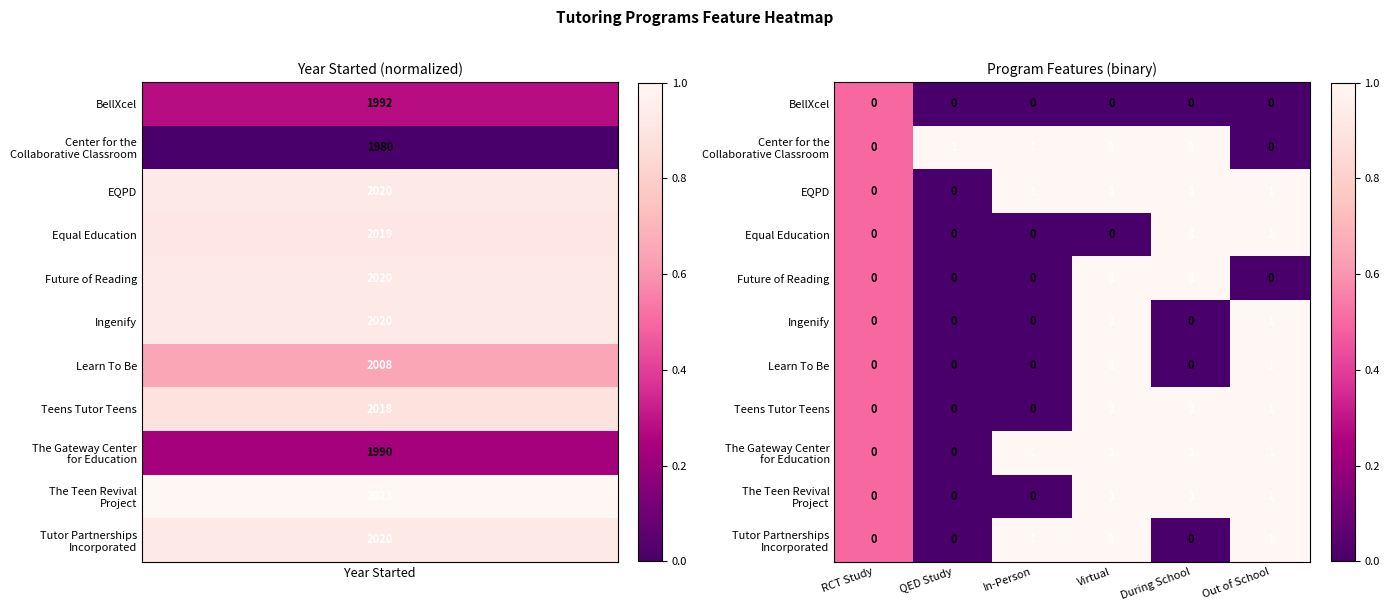

What is the sum of all EQPD values?

4